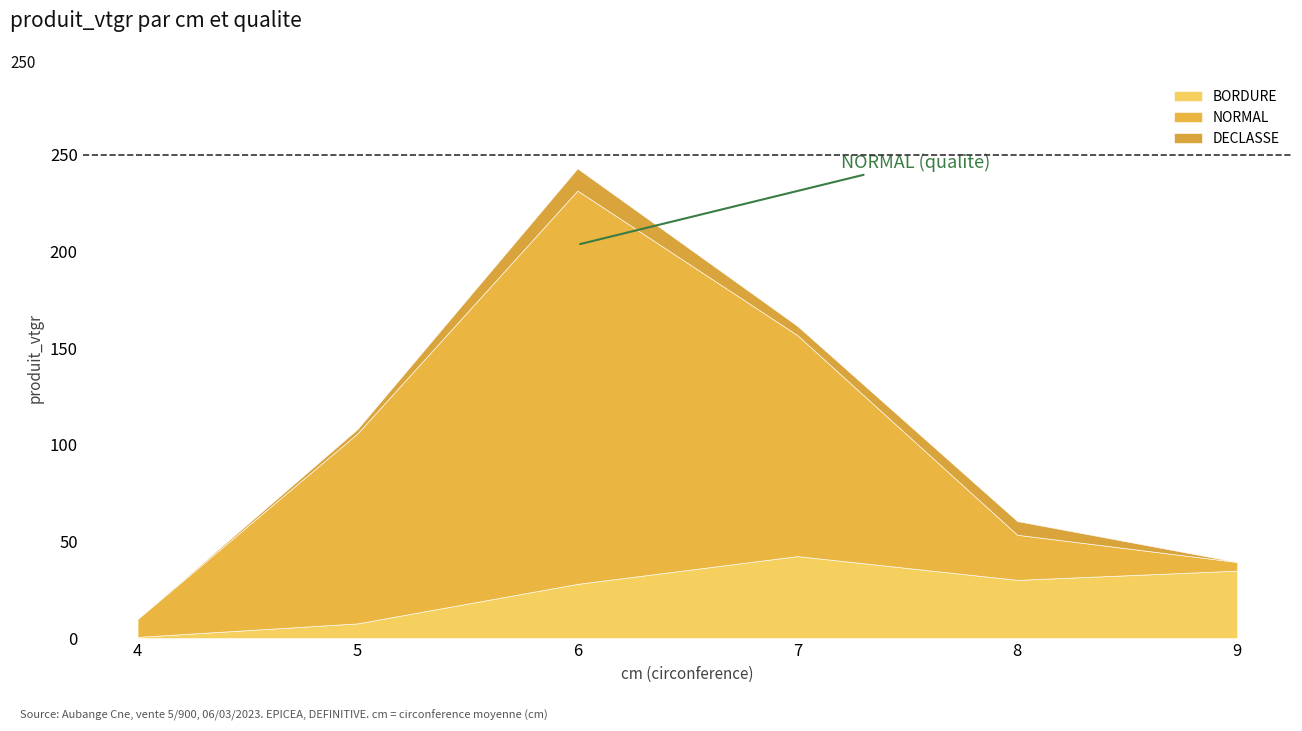

Which category has the lowest value in the BORDURE series?

4